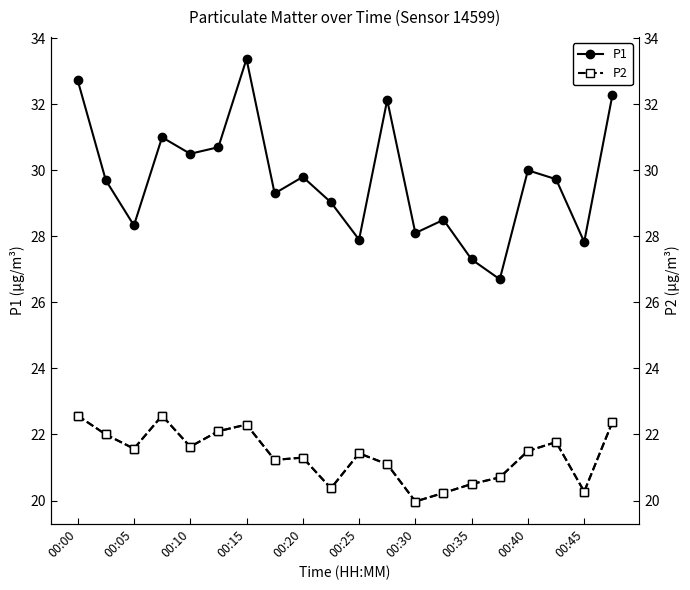

The P2 series shows 13.9 at 00:20. True or false?

False